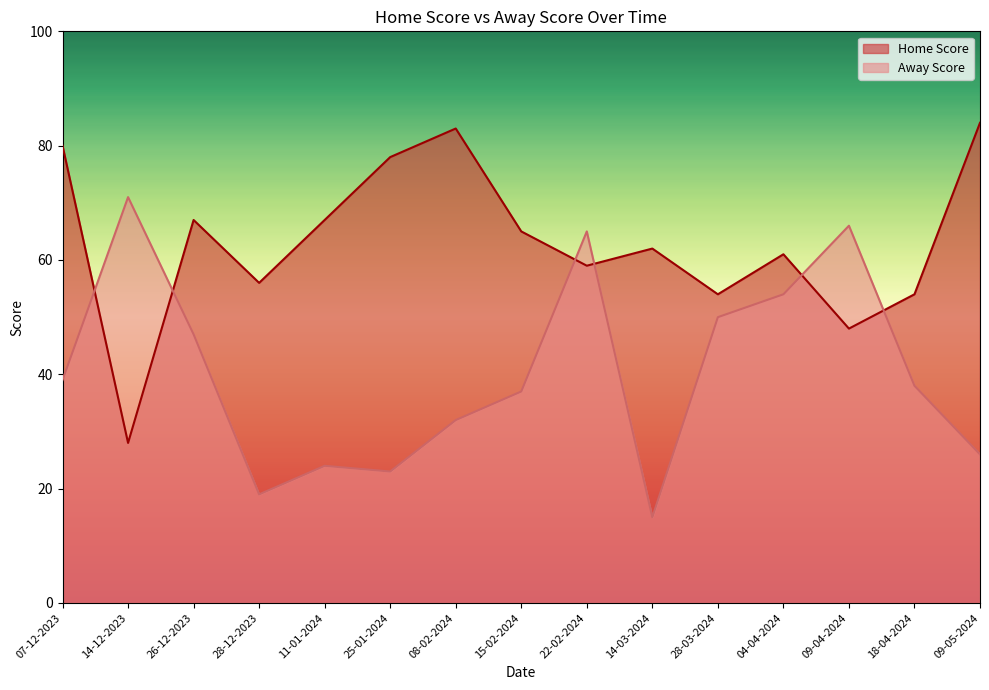

Rank the series at 22-02-2024 from lowest to highest value.

Home Score, Away Score